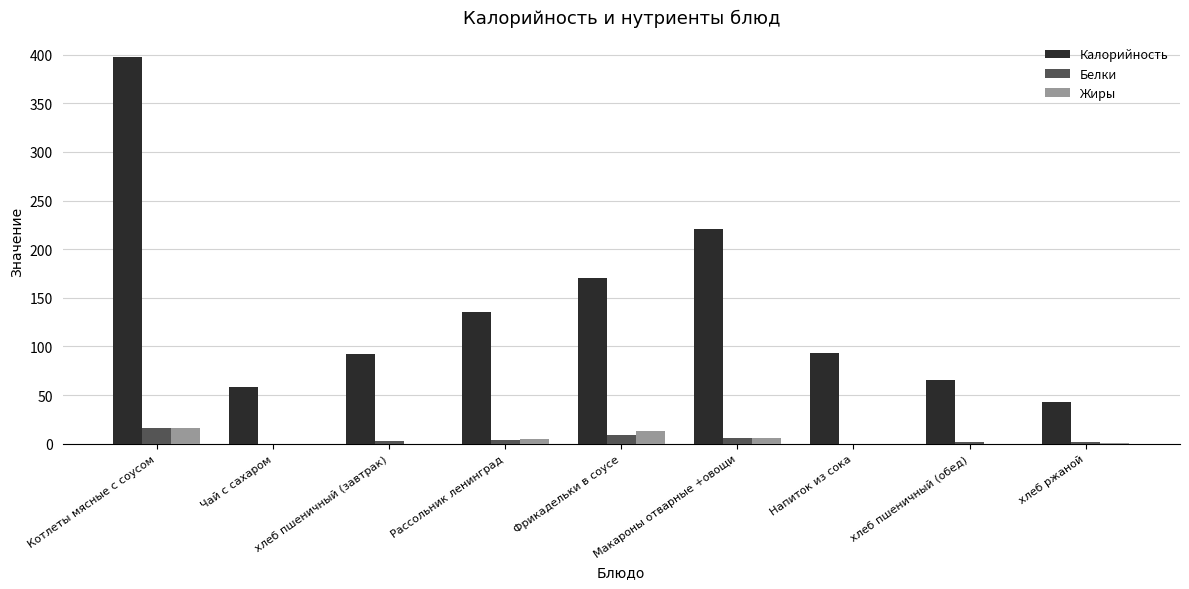

How many groups of bars are there?

9